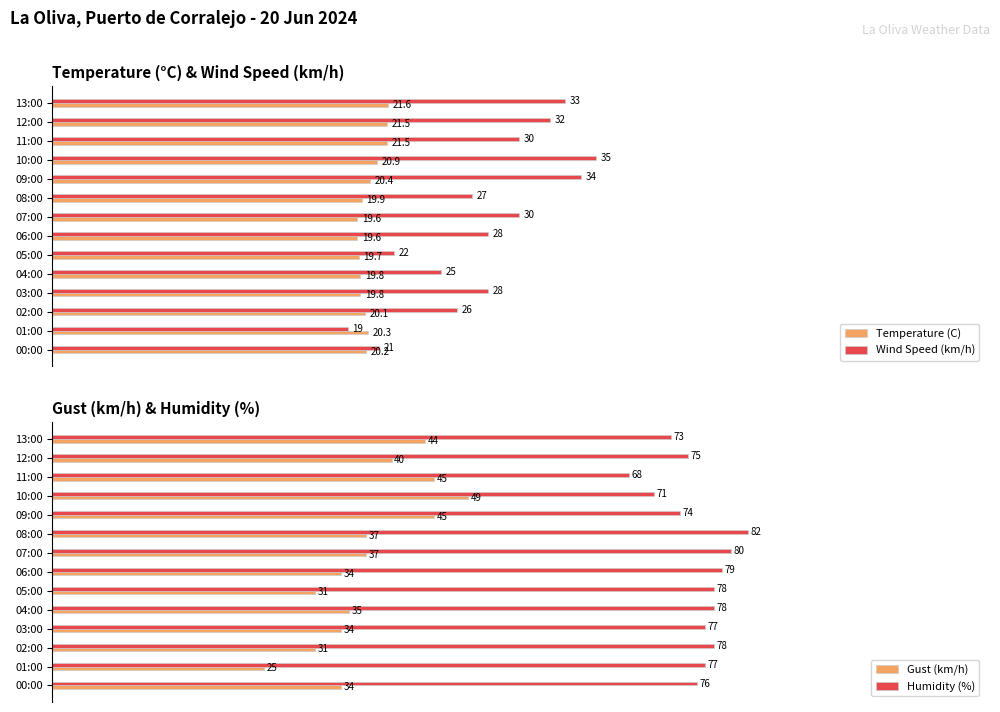

What is the average value of the Temperature (C) series?

20.3